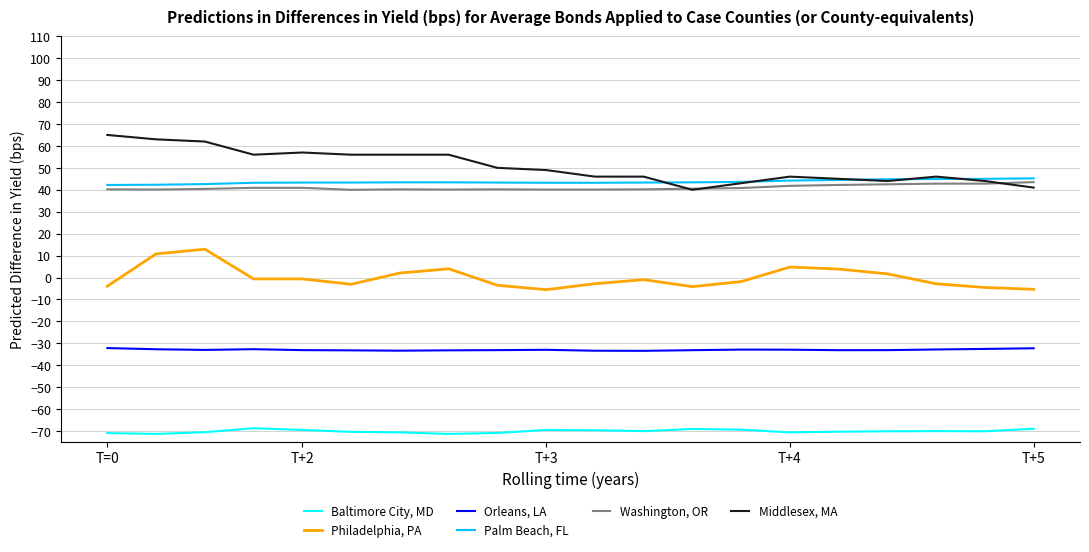

Rank the series by their maximum value, from highest to lowest.

Middlesex, MA, Palm Beach, FL, Washington, OR, Philadelphia, PA, Orleans, LA, Baltimore City, MD